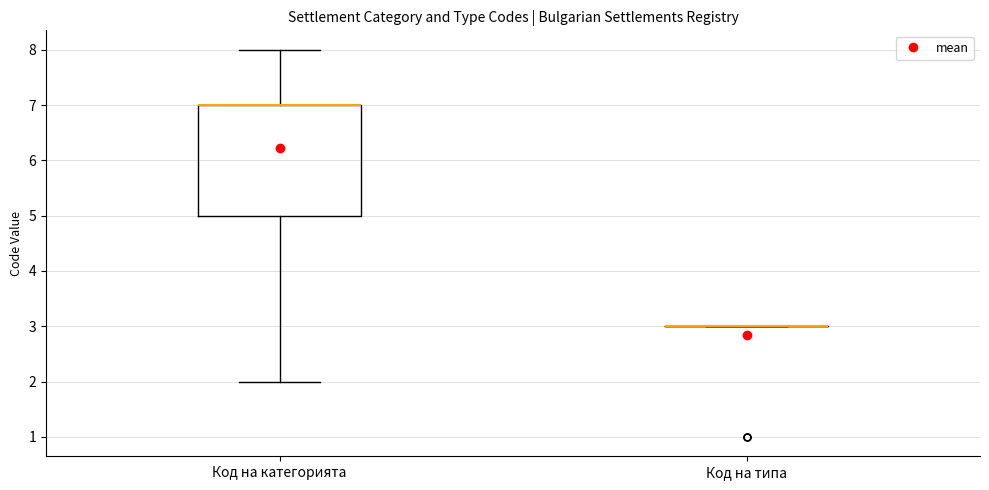

Where does the lower whisker of the box for Код на категорията end on the y-axis? The values are not printed on the chart, so give them approximately, as read against the axis.

2